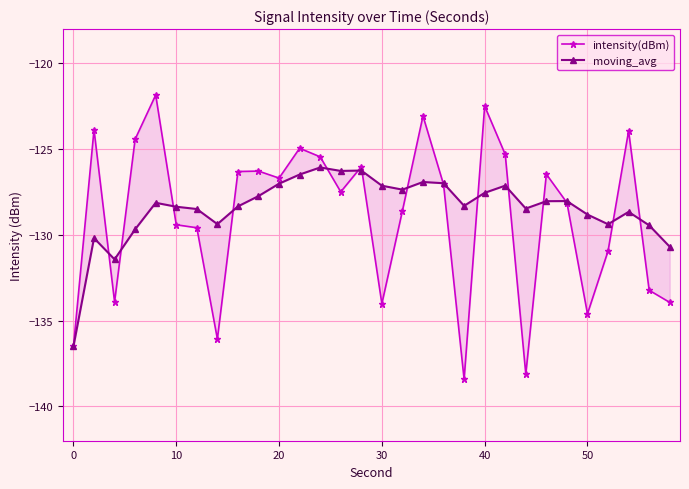

Is this an area chart (filled region under the line)?

No